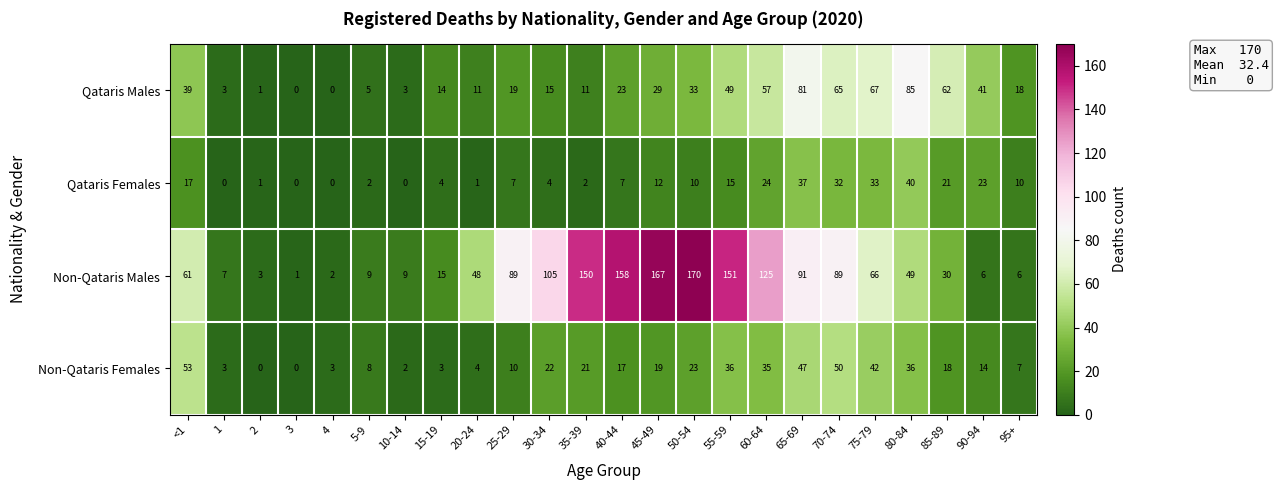

At 55-59, list the series in order from largest to smallest.

Non-Qataris Males, Qataris Males, Non-Qataris Females, Qataris Females